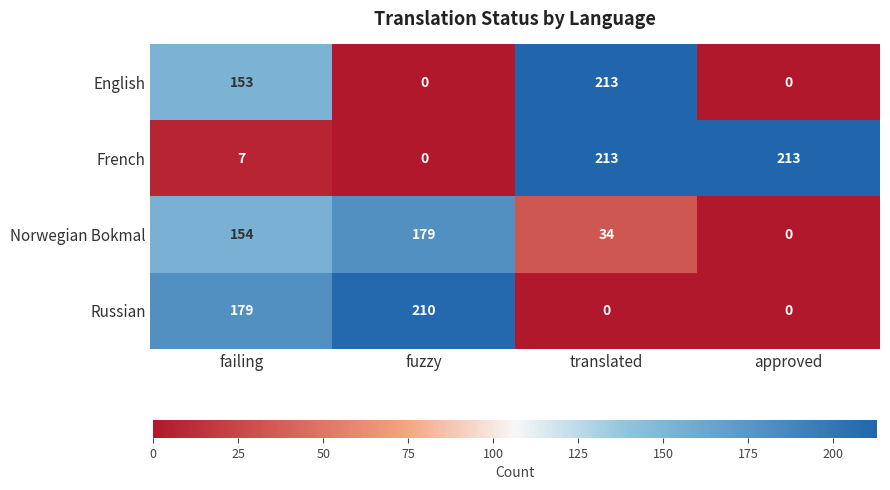

What is the difference between the second highest and minimum values in the English series?

153